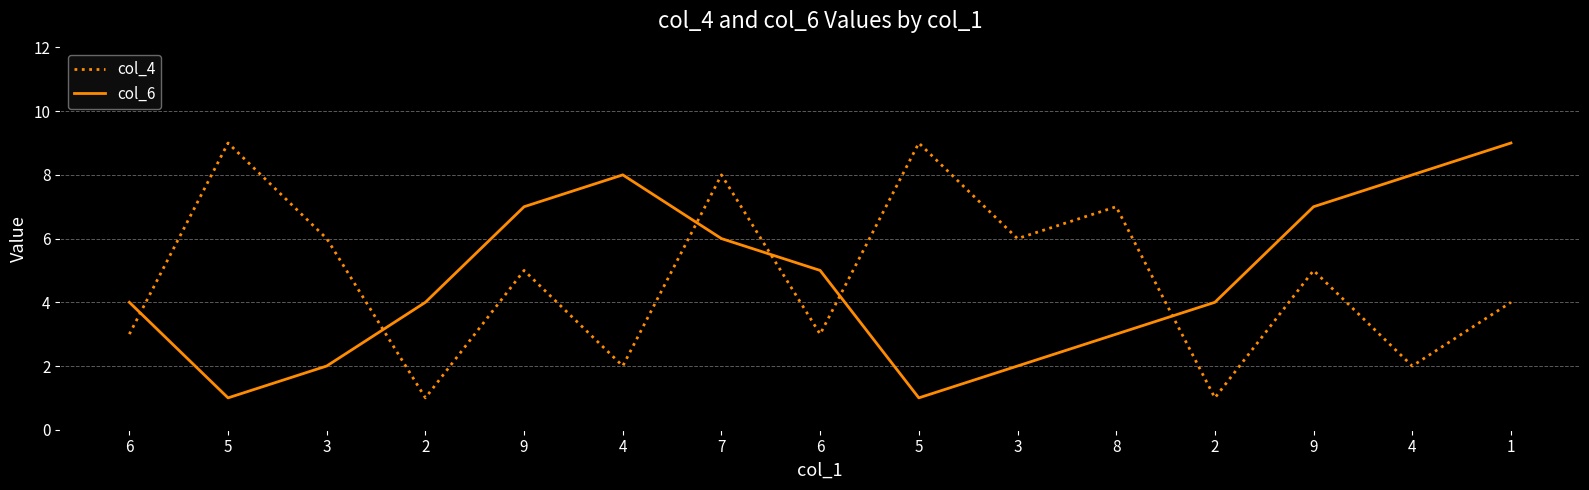

How many lines are shown in the chart?

2